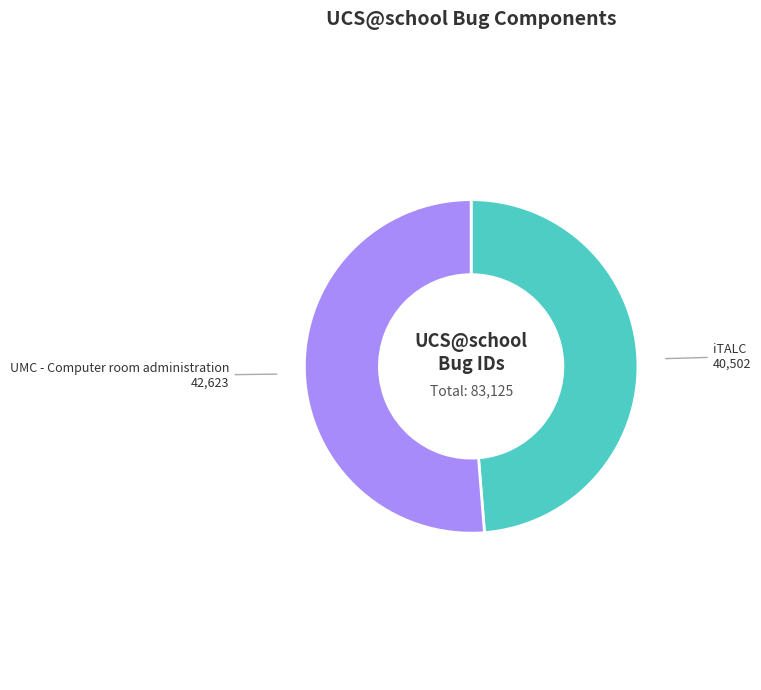

What is the majority slice?

UMC - Computer room administration